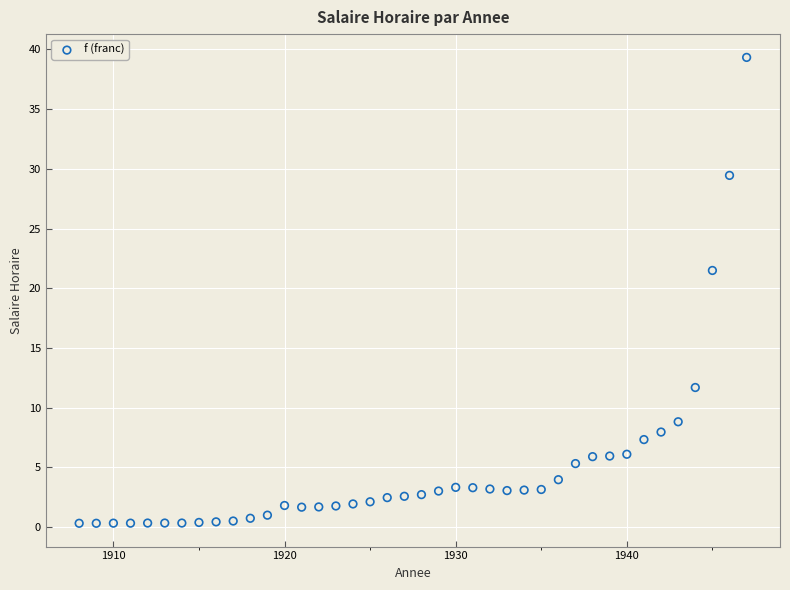

What is the range of X values (max minus min)?

39.0